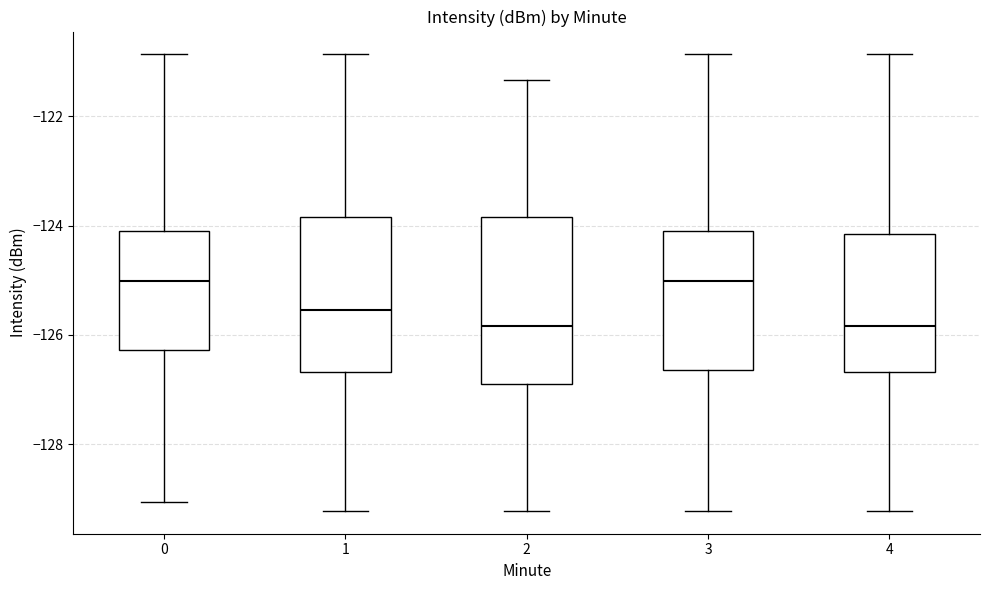

Which box is the tallest, from its lower edge to its upper edge?

2